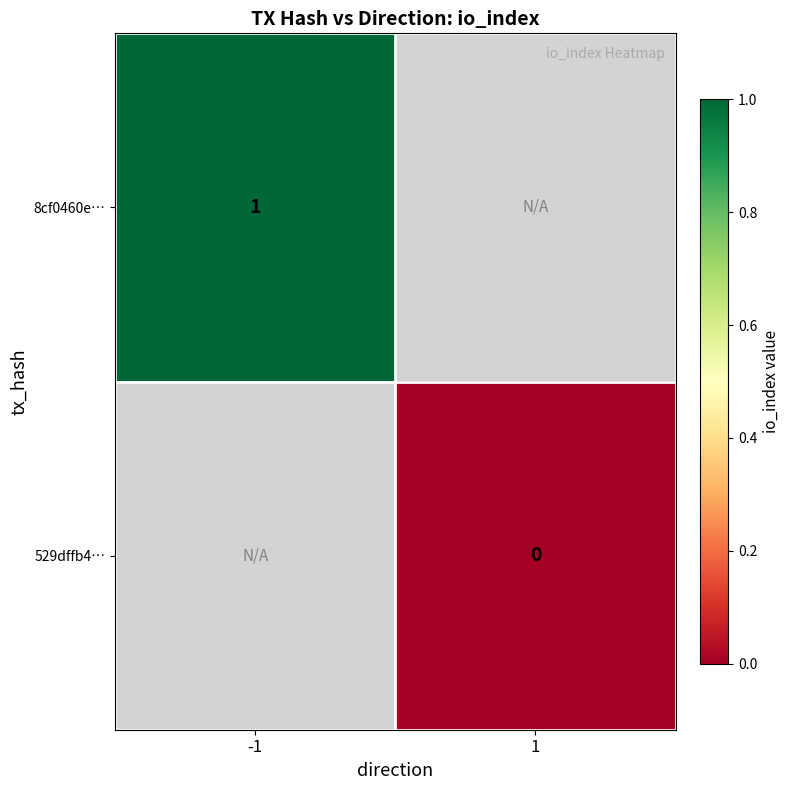

Count the number of data series in this chart.

2